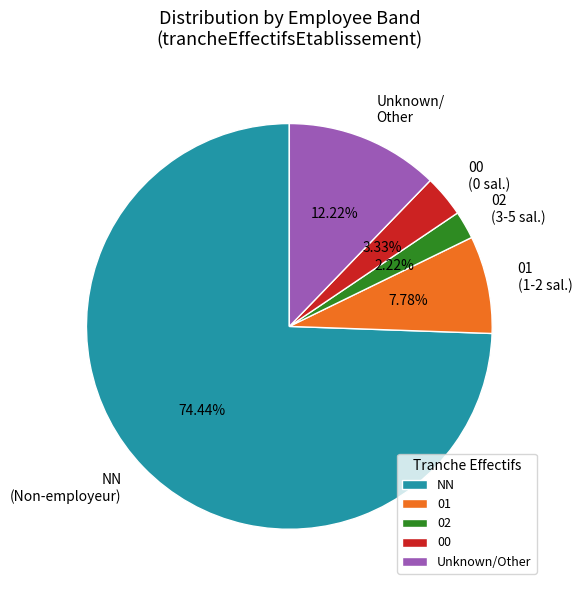

What percentage is NOT represented by NN?

25.6%